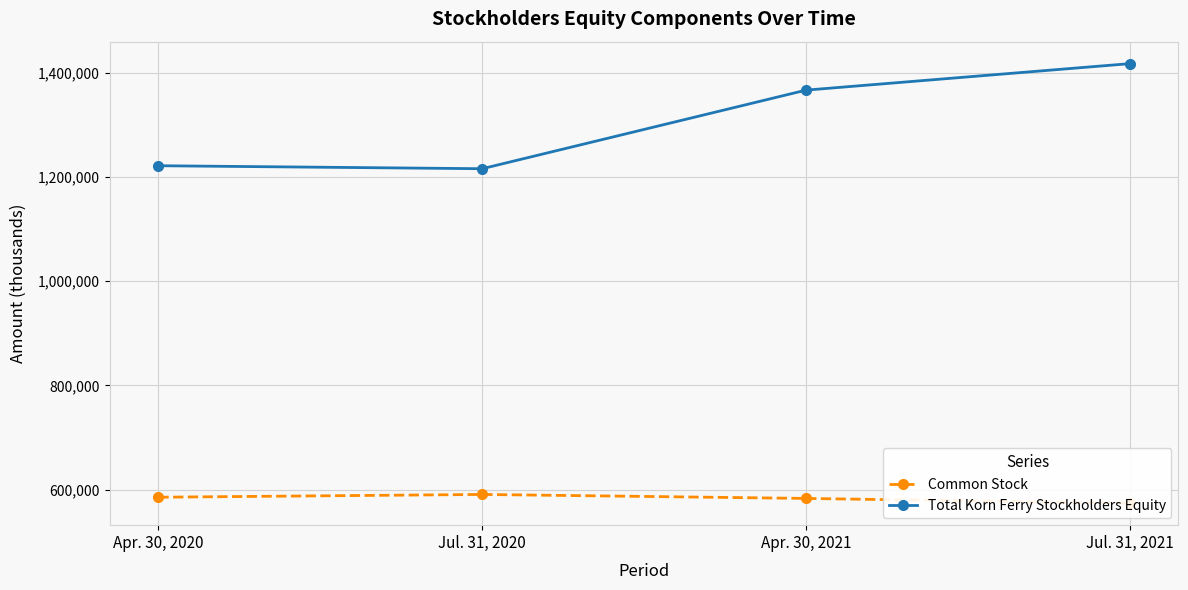

How many Common Stock values are between 583260 and 590897?

3